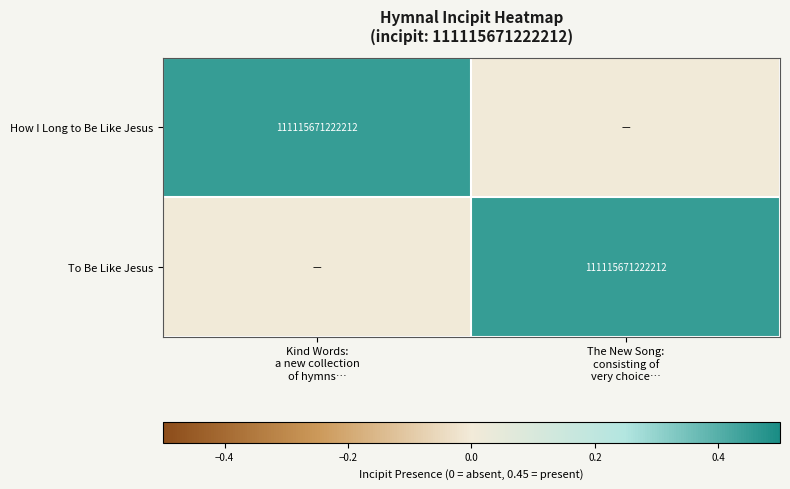

How many categories are shown in the chart?

2